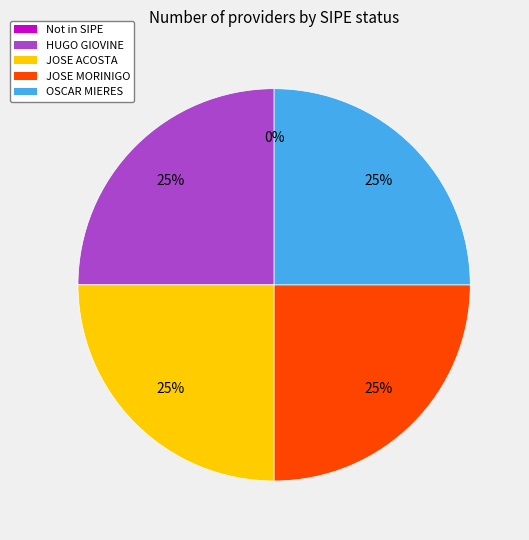

Which slice is the largest?

HUGO CONSTANTINO GIOVINE GRAMATCHICOFF